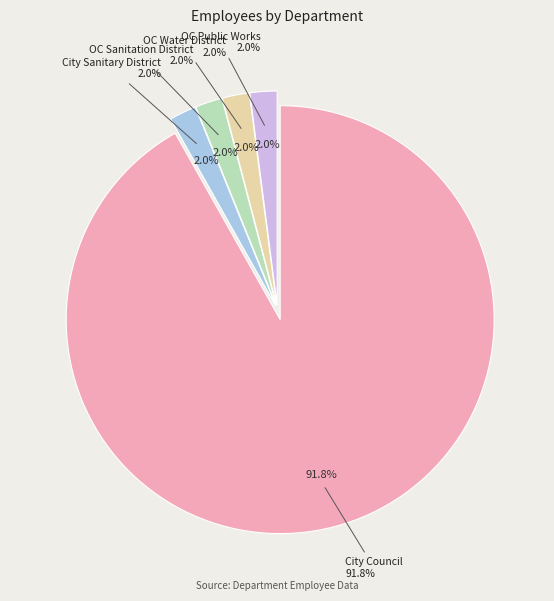

To the nearest percent, what percentage of the pie is OC Water District?

2%